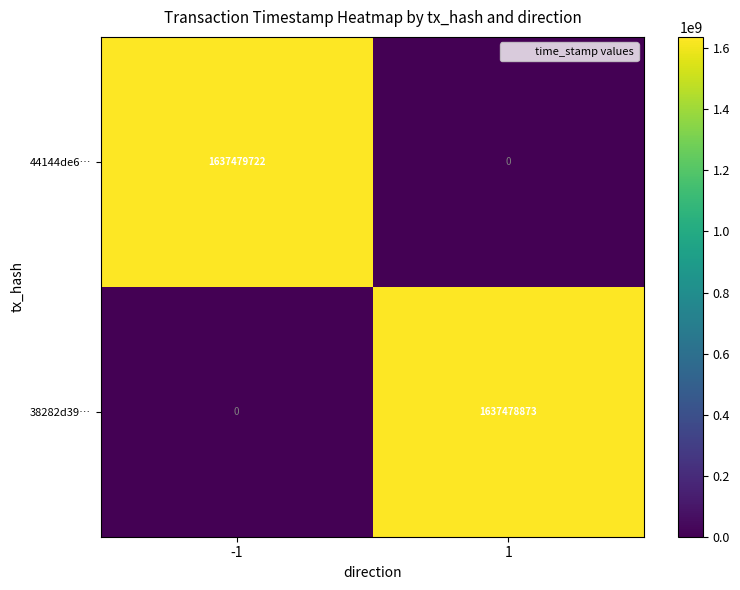

What is the average value of the 44144de6… series?

818739861